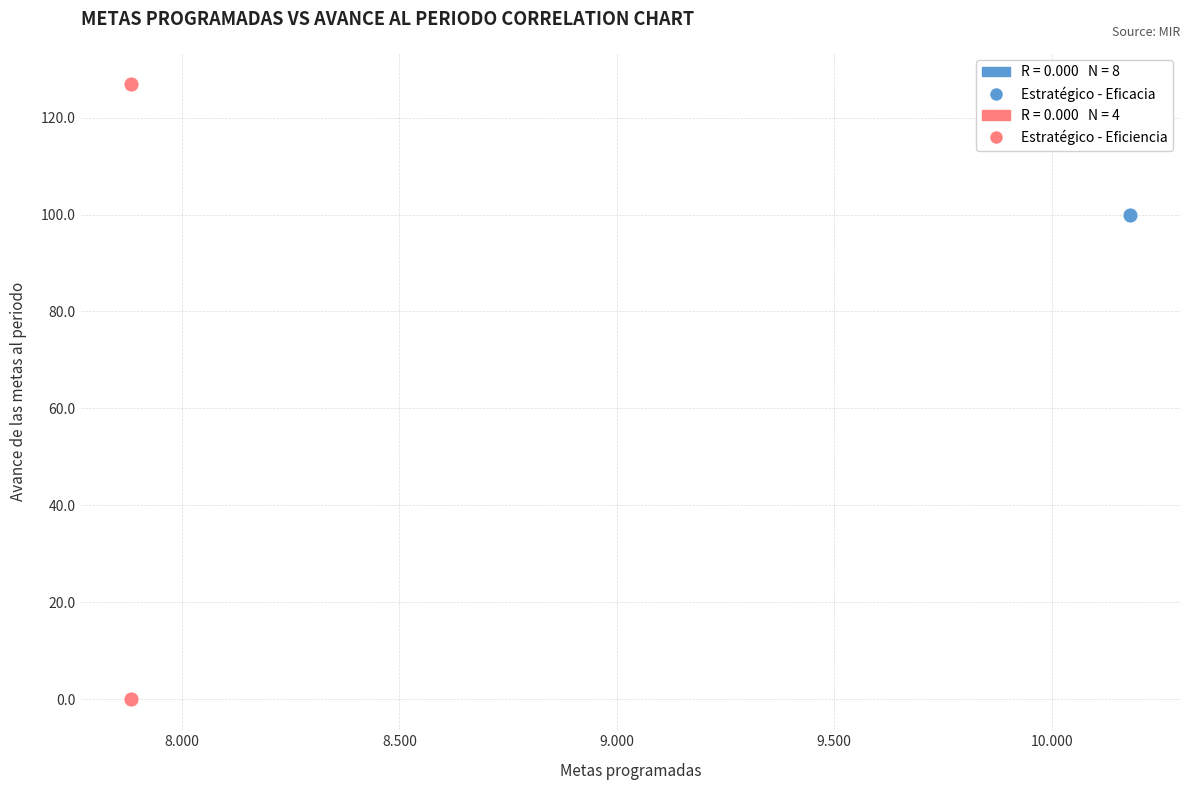

Which series contains the highest Y value?

Estratégico - Eficiencia